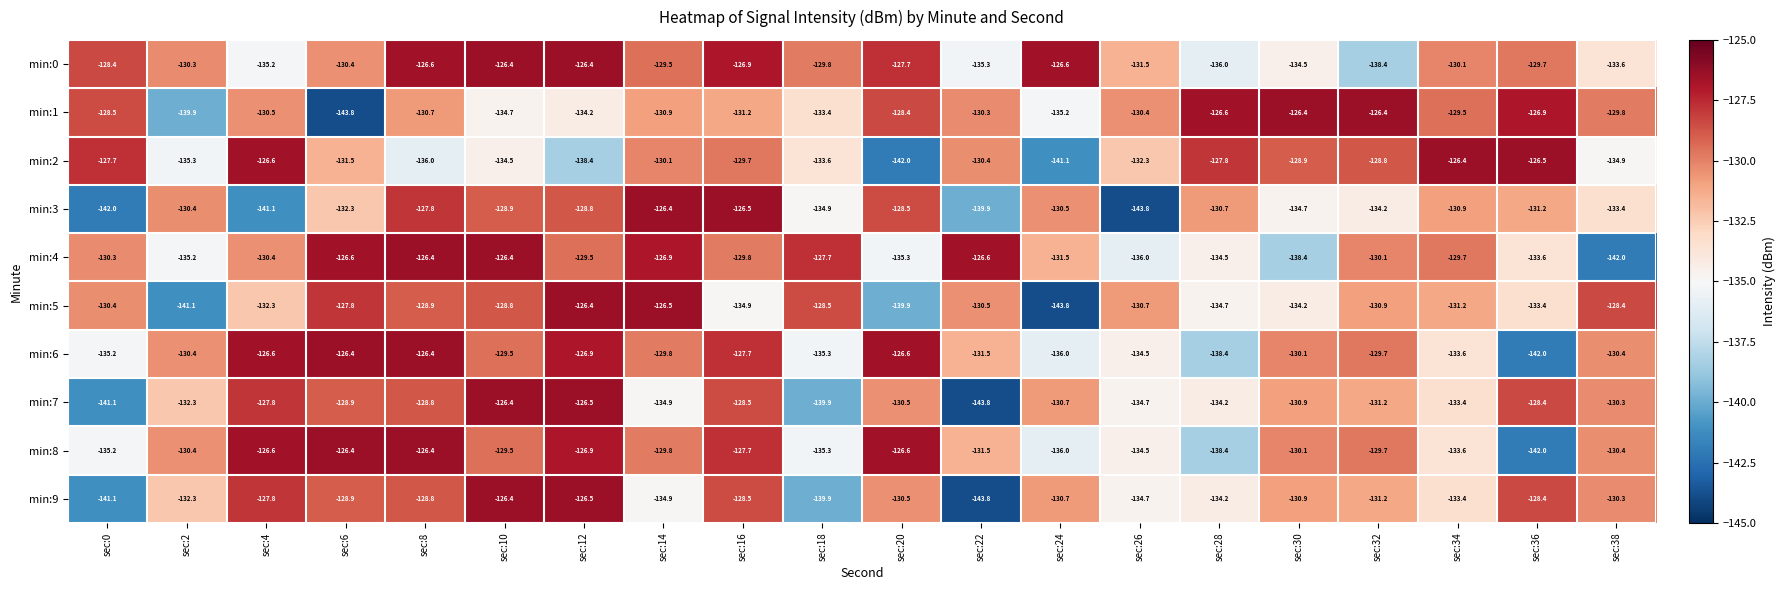

What is the maximum value shown in the chart?

-126.4